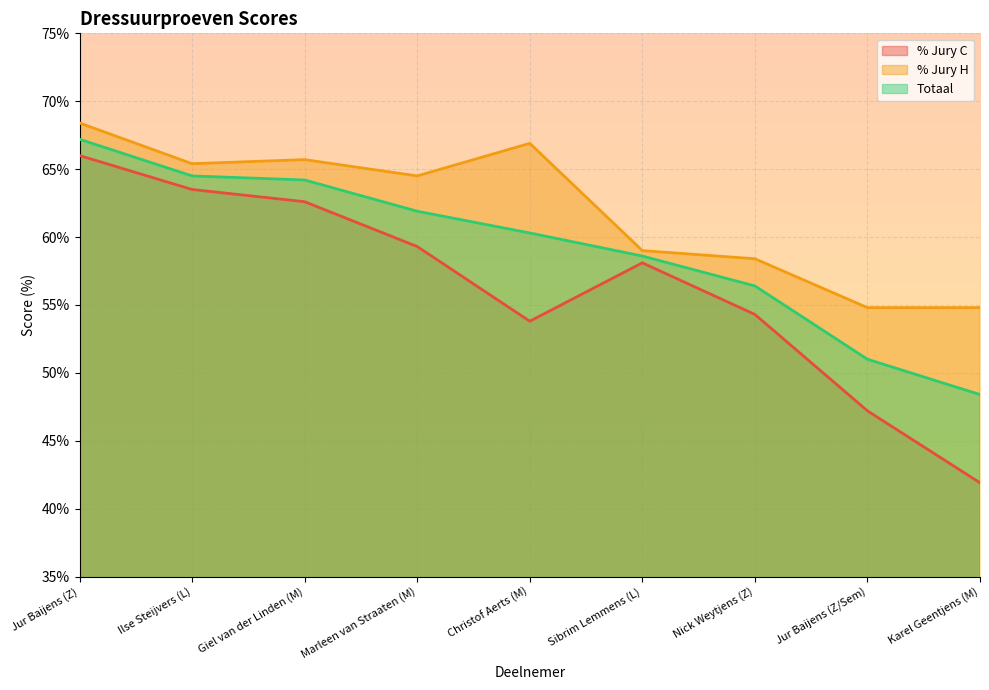

How many % Jury H values are between 0 and 1?

9